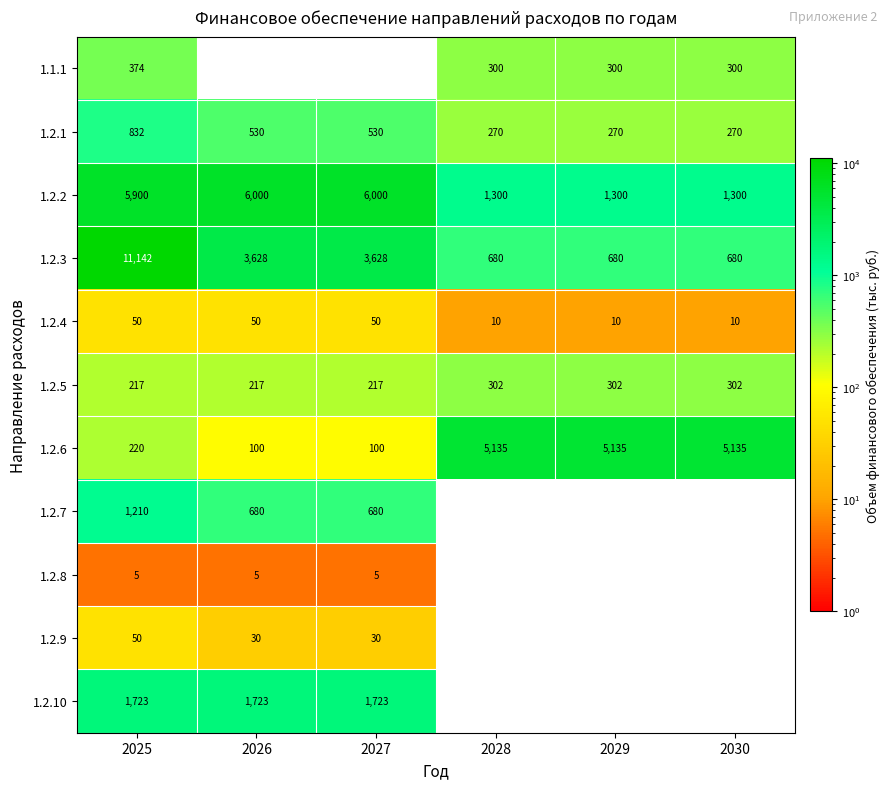

What is the maximum value for 1.2.6?

5135